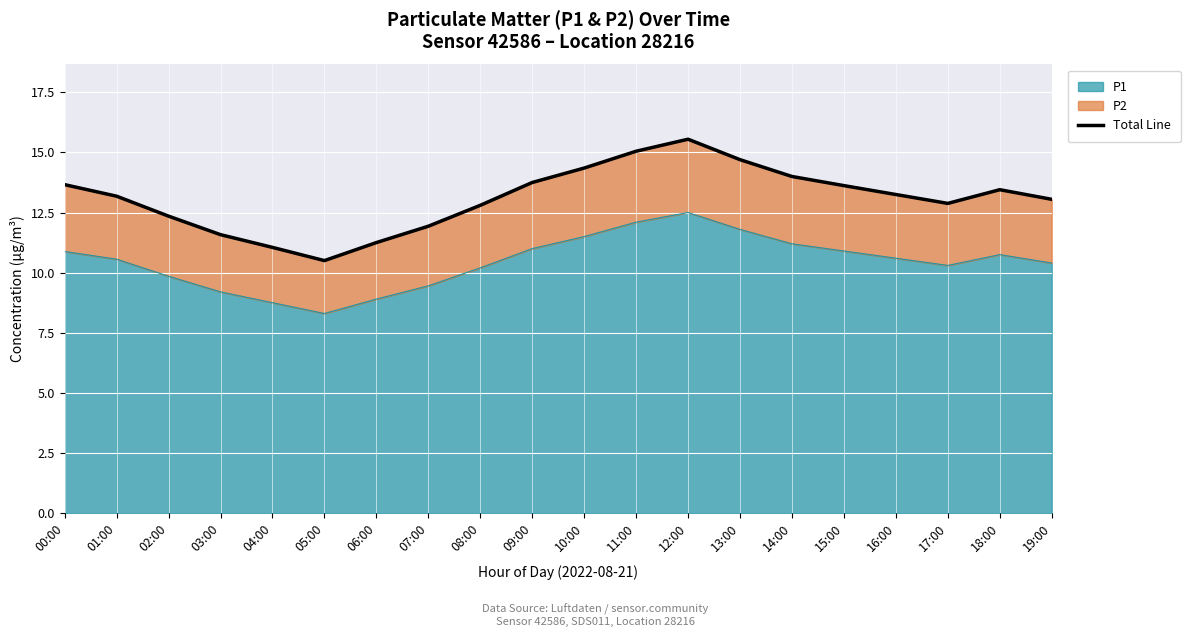

How many interior local peaks (higher than both neighbors) does the data have?

2